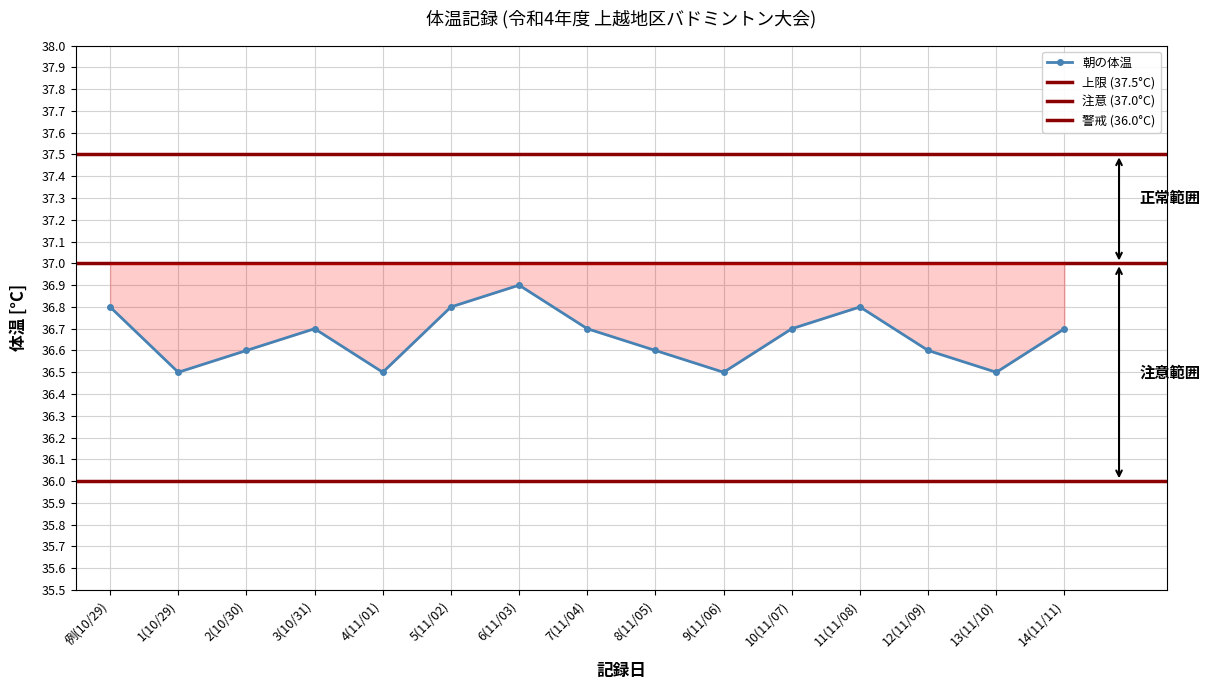

How many points are lower than both their immediate neighbors (excluding endpoints)?

4